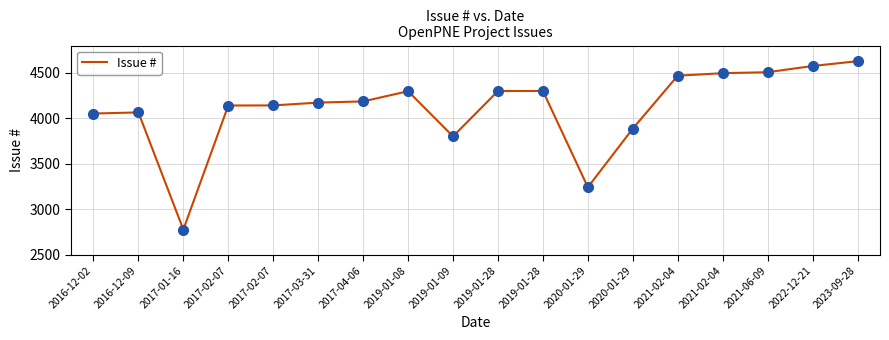

Reading right to left, transcribe all the data shown in this chart.

2023-09-28=4628	2022-12-21=4575	2021-06-09=4507	2021-02-04=4496	2021-02-04=4469	2020-01-29=3887	2020-01-29=3243	2019-01-28=4301	2019-01-28=4300	2019-01-09=3802	2019-01-08=4298	2017-04-06=4186	2017-03-31=4173	2017-02-07=4142	2017-02-07=4141	2017-01-16=2778	2016-12-09=4065	2016-12-02=4053